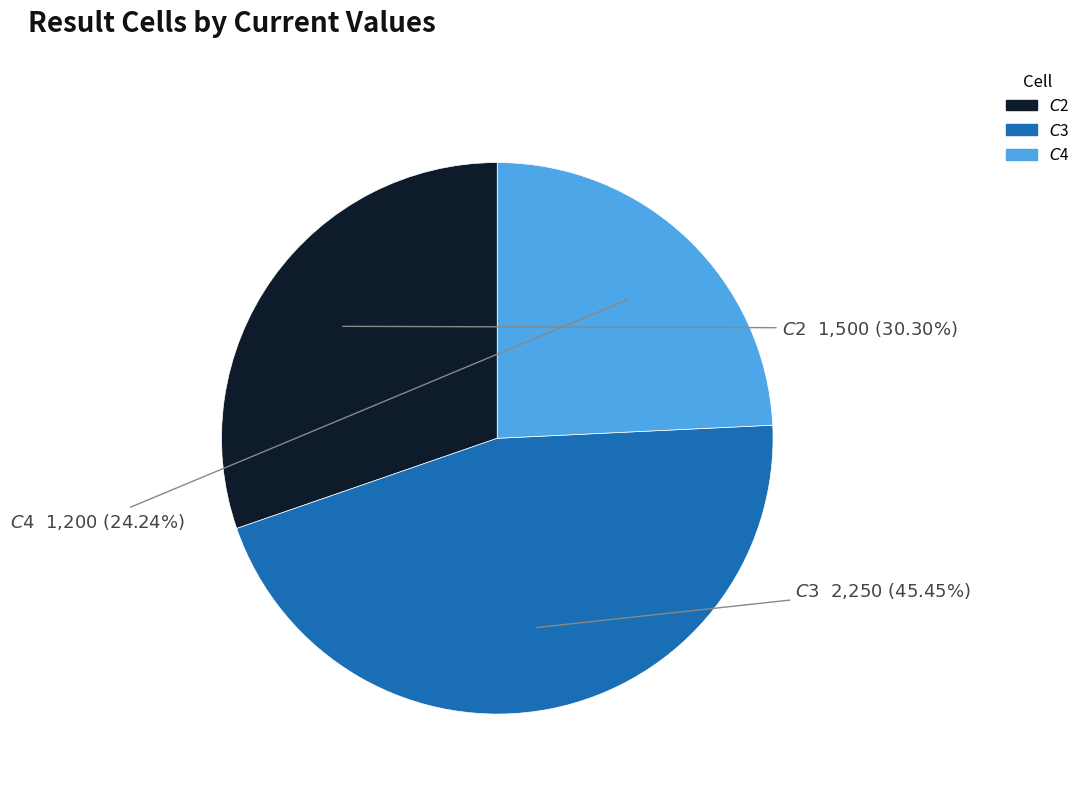

Rank the categories by value from lowest to highest.

$C$4, $C$2, $C$3